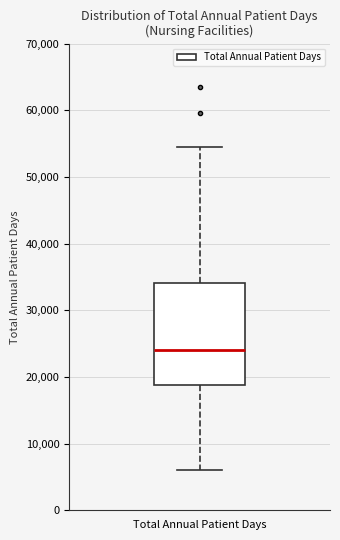

Where is the upper edge of the box for Total Annual Patient Days on the y-axis? The values are not printed on the chart, so give them approximately, as read against the axis.

34000